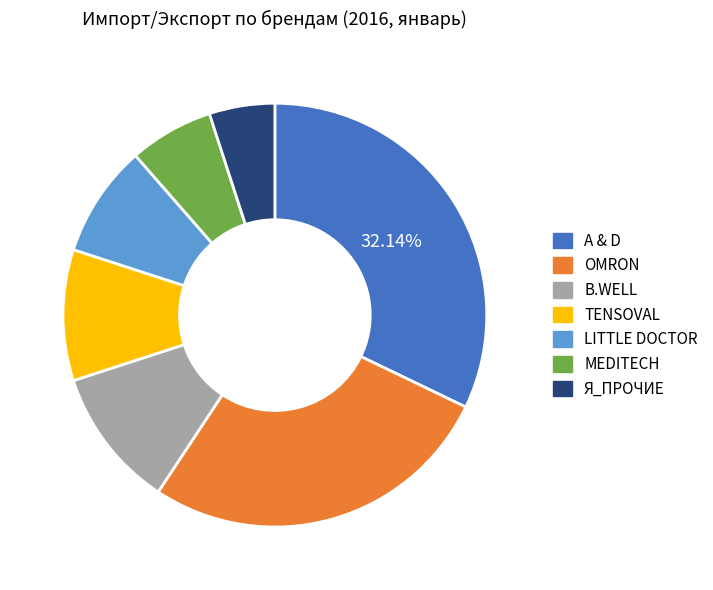

Combined, do OMRON and A & D account for over 50%?

Yes